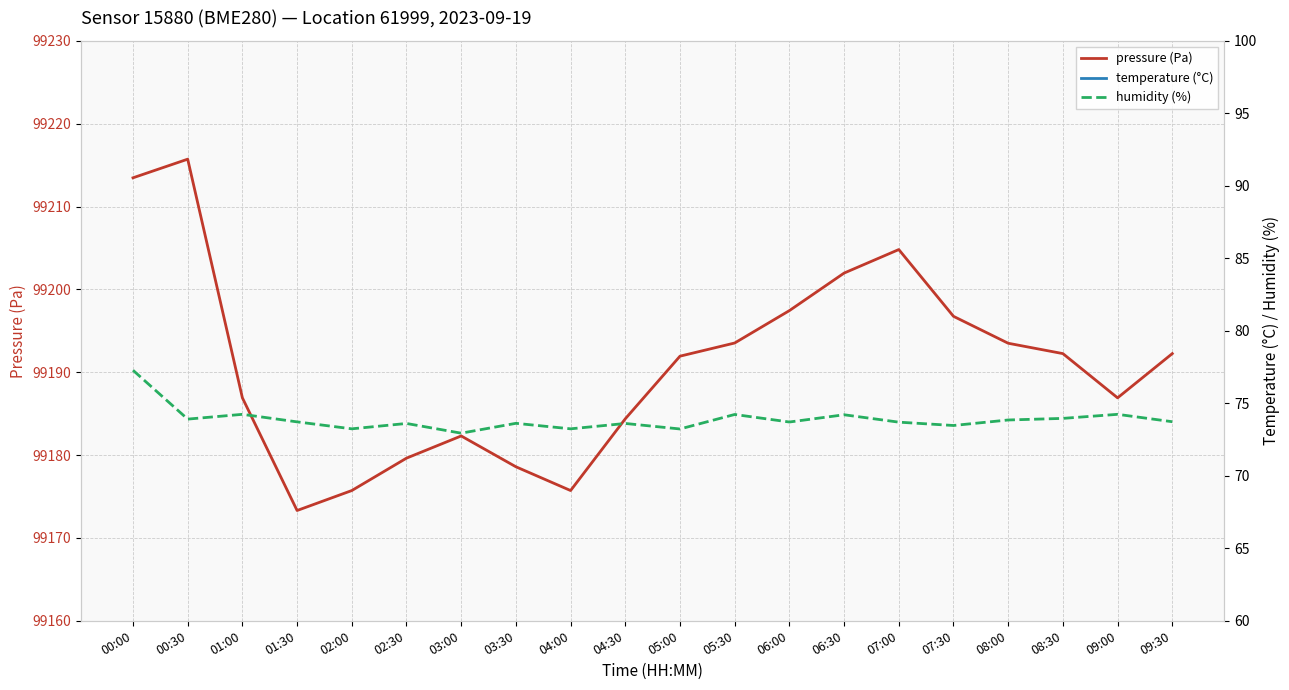

Which series changed the most between 03:30 and 07:00?

pressure (Pa)